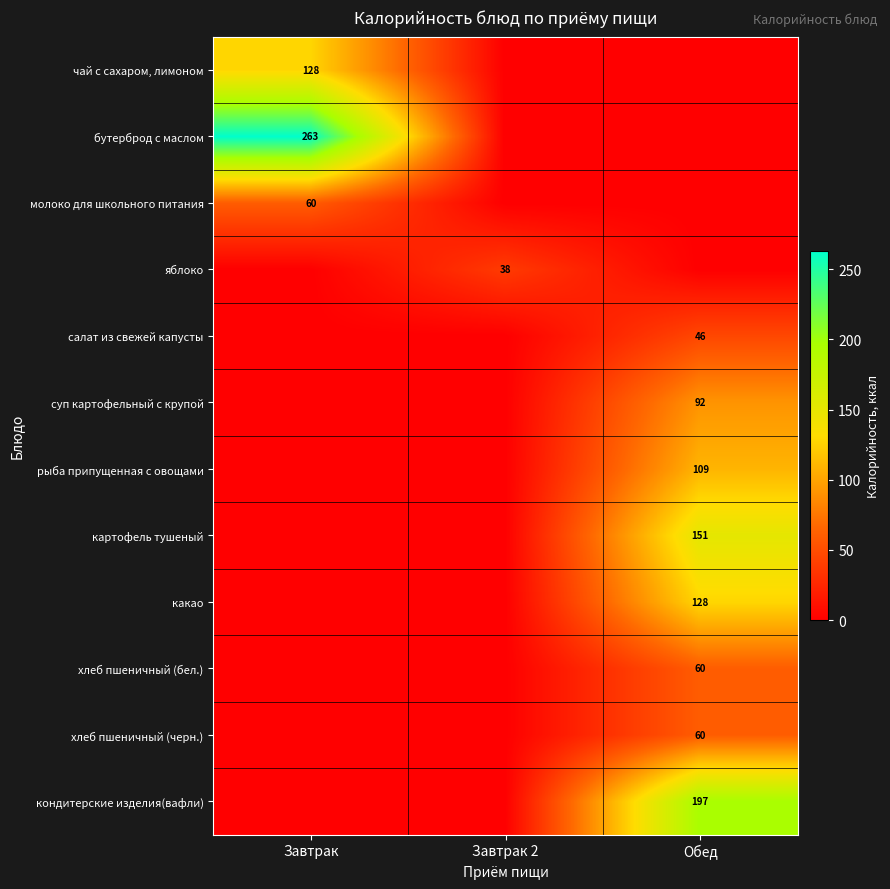

True or false: чай с сахаром, лимоном has a value of 46 at Завтрак.

False